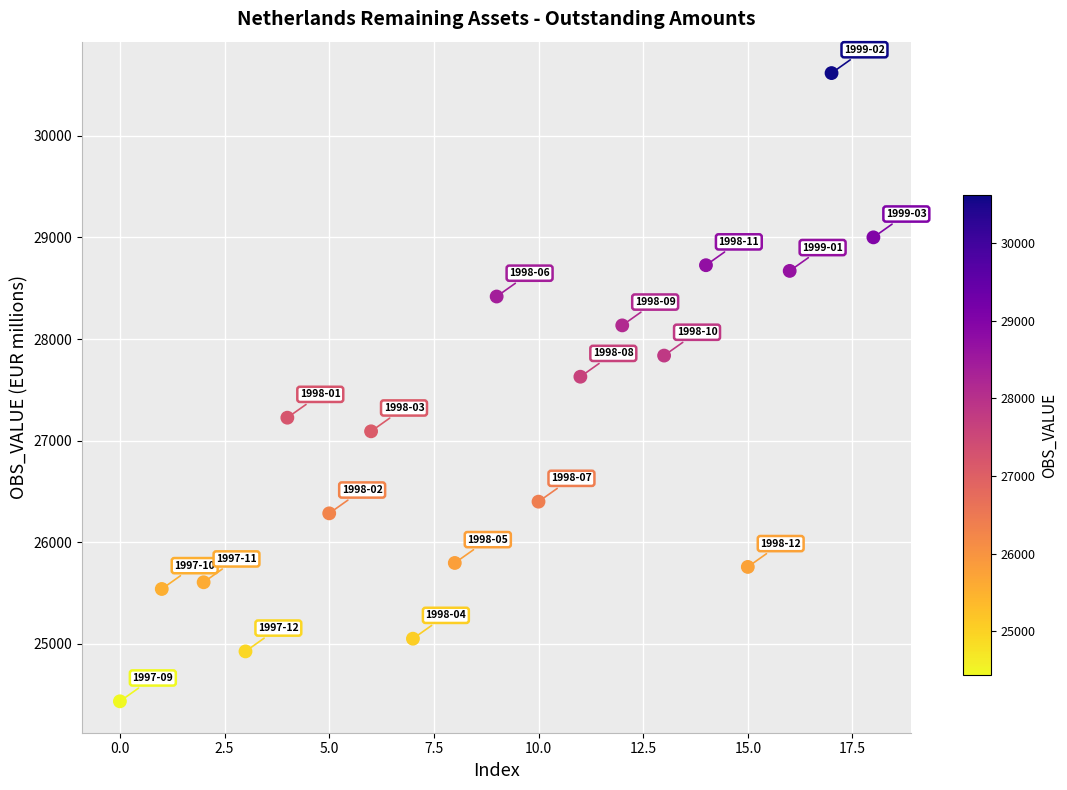

What is the range of Y values (max minus min)?

6180